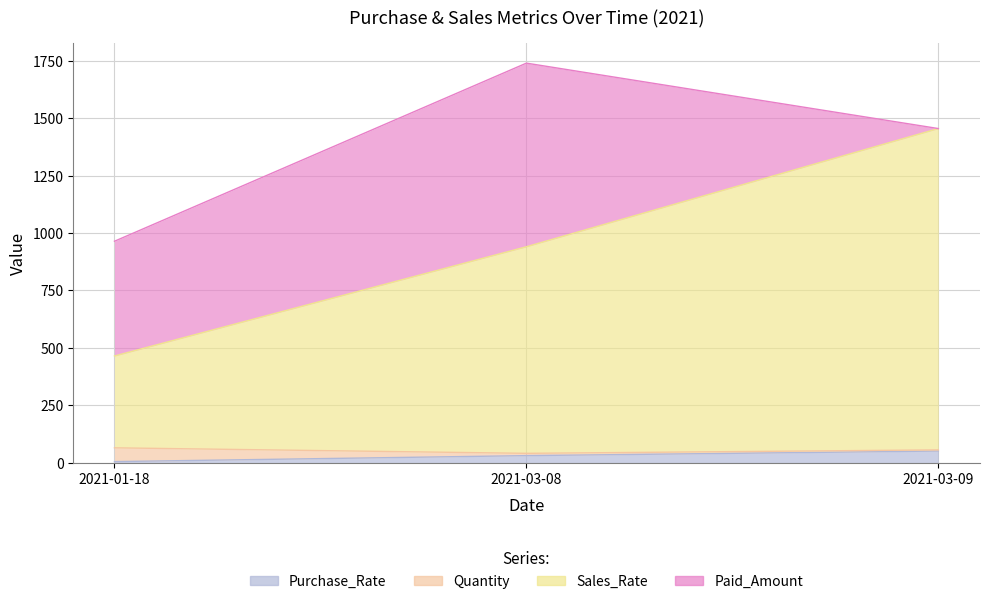

Between 2021-03-09 and 2021-01-18, which is larger?

2021-03-09